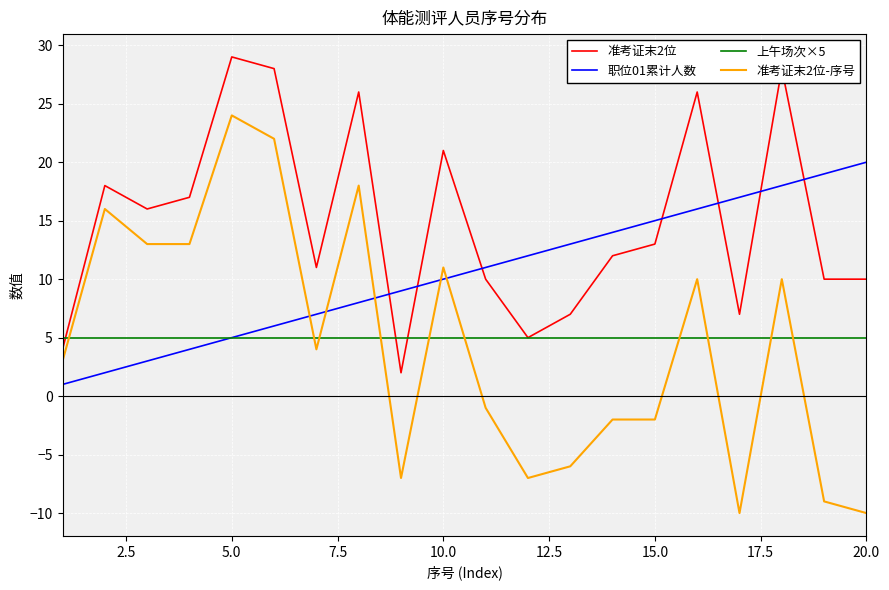

Which series has the largest range (max minus min)?

准考证末2位-序号